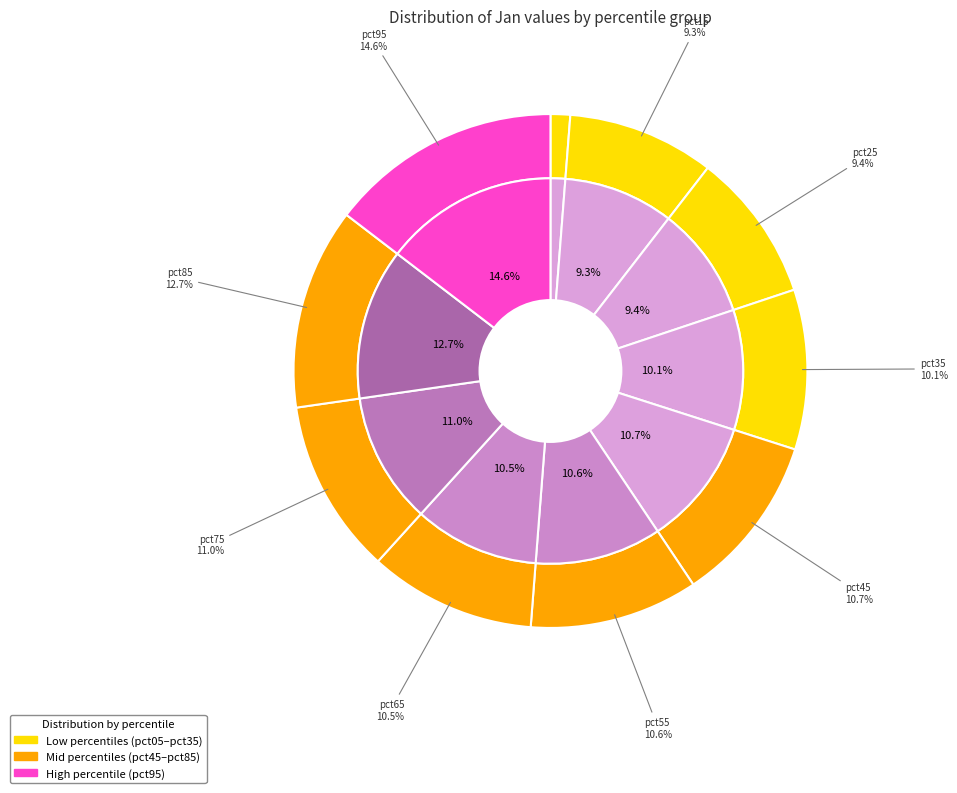

True or false: pct55 accounts for 11% of the total.

True